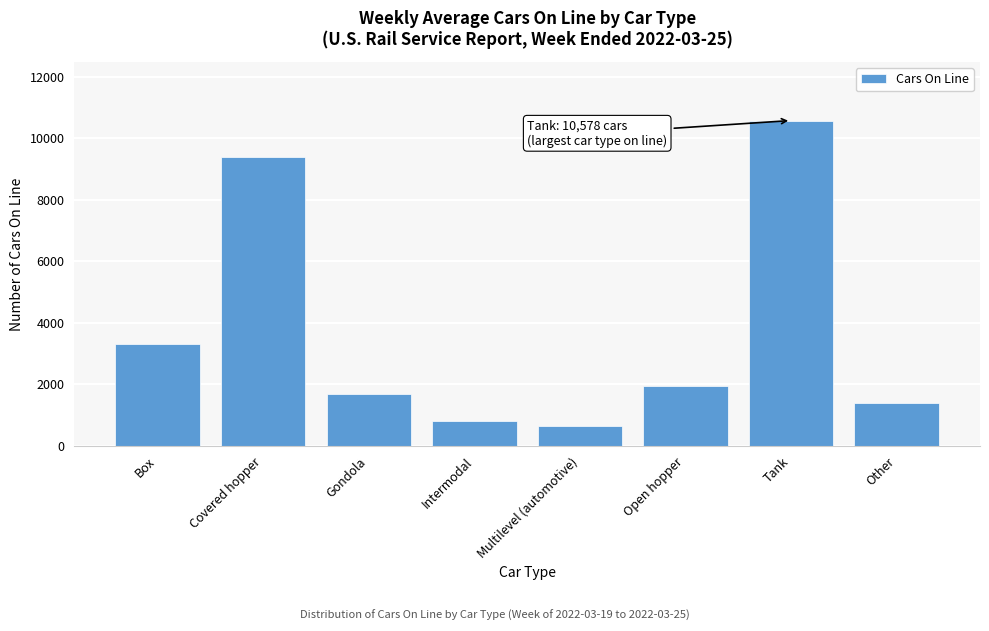

Reading left to right, list all the values displayed in this chart.

3322	9381	1685	816	638	1934	10578	1382